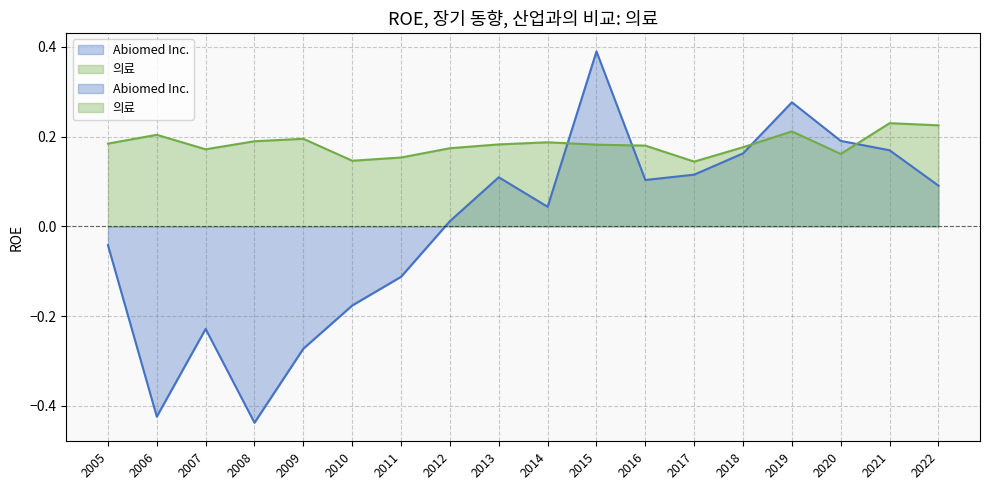

How many lines are shown in the chart?

2